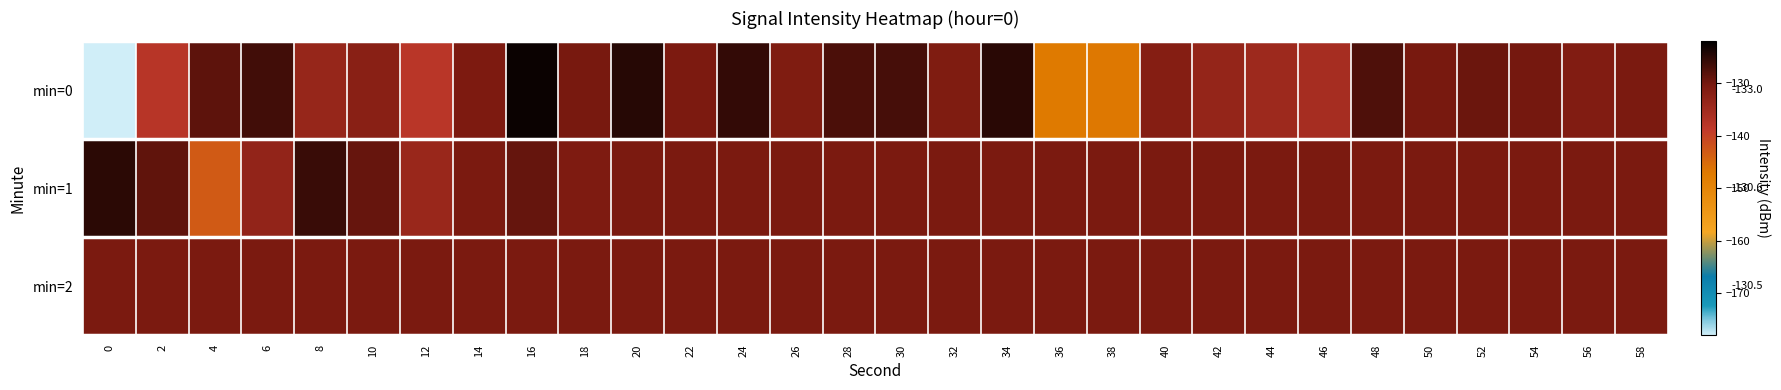

Which series has the largest range (max minus min)?

min=0